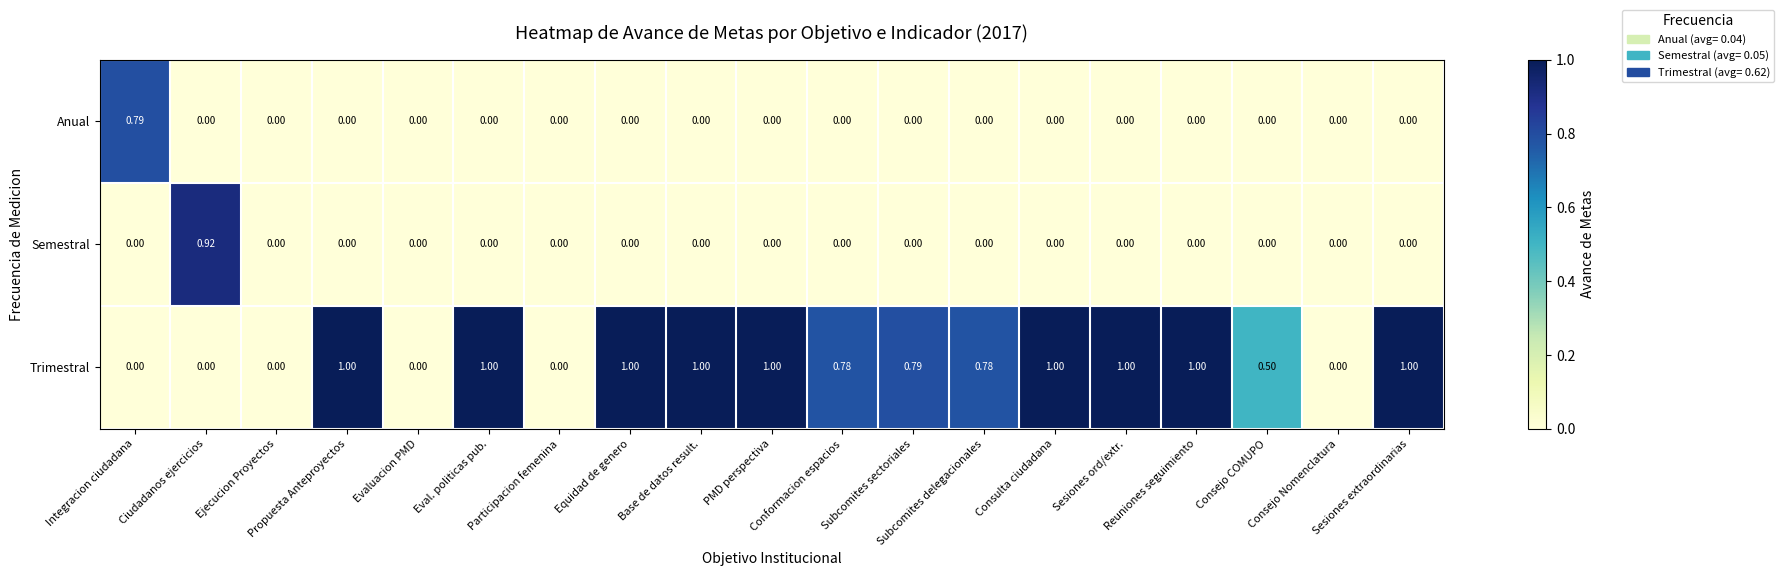

Which series has the largest total across all categories?

Trimestral